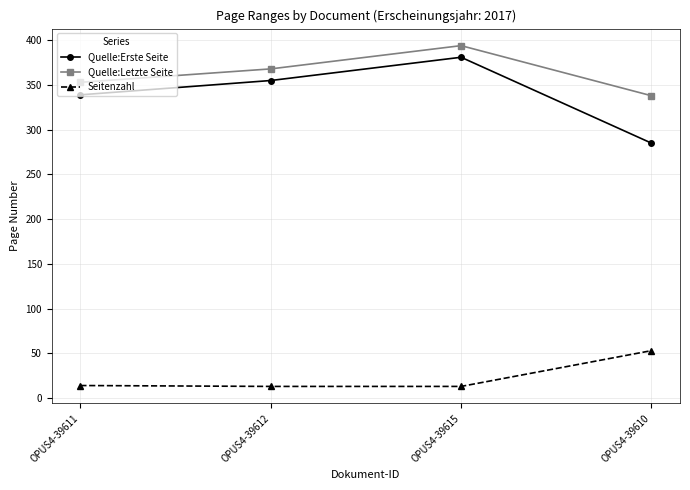

The Quelle:Letzte Seite series shows 611 at OPUS4-39615. True or false?

False